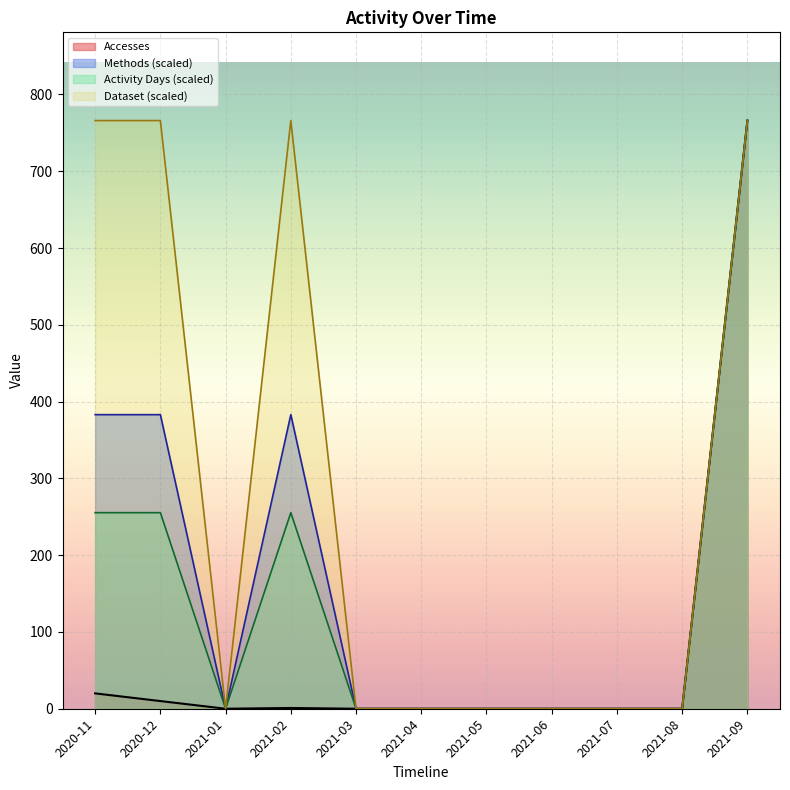

Between 2021-02 and 2021-03, which is larger?

2021-02